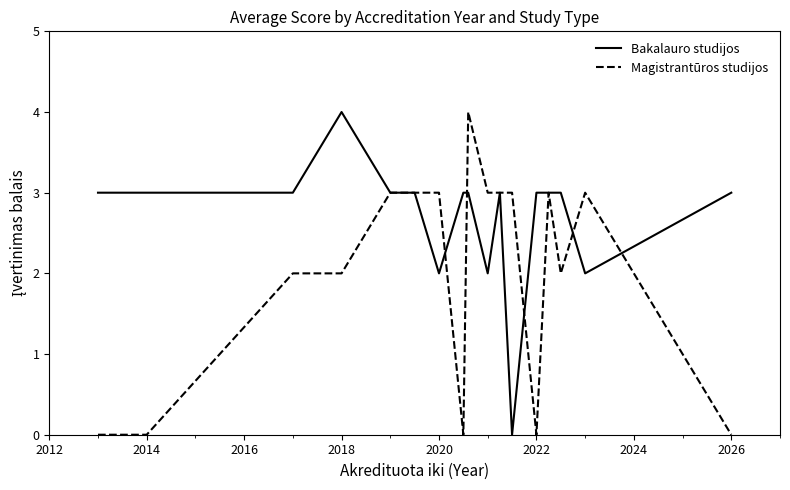

List the series in order of their overall mean, highest first.

Bakalauro studijos, Magistrantūros studijos